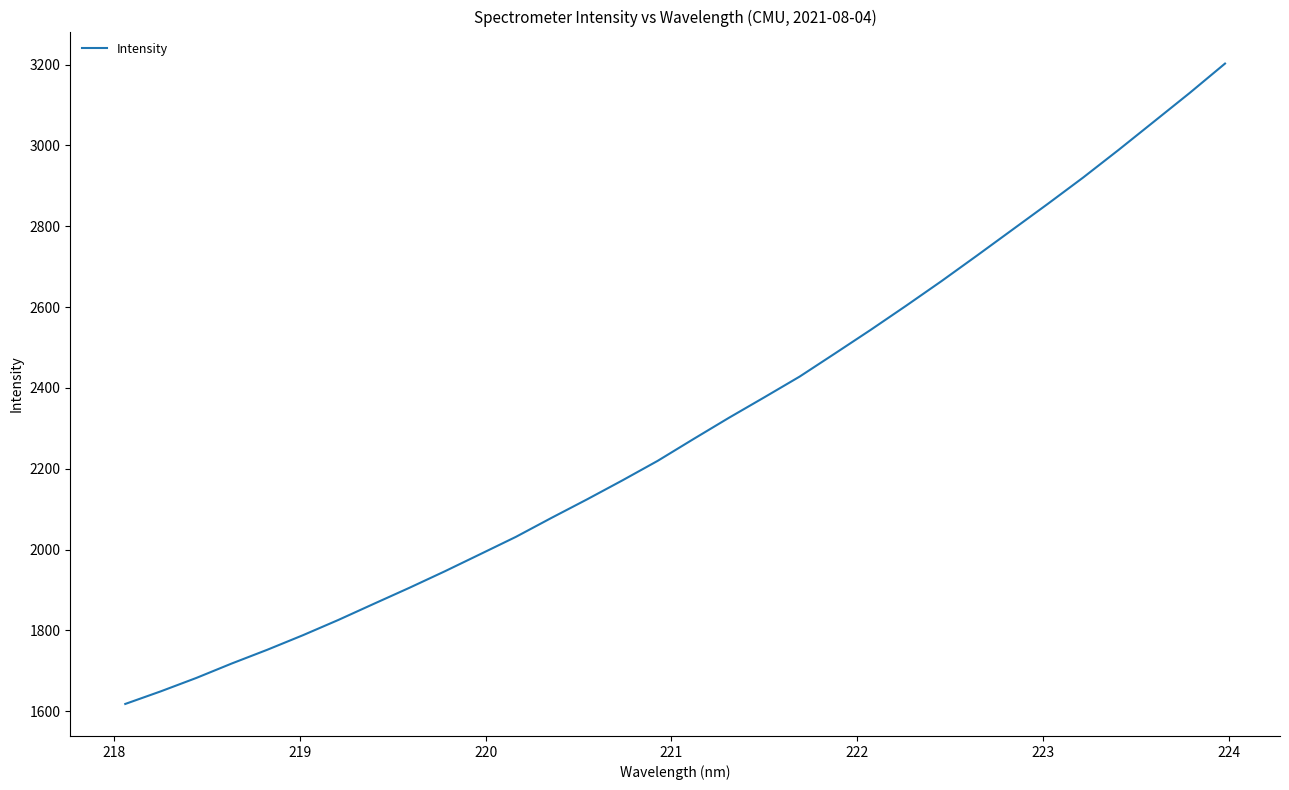

What is the greatest value displayed?

3202.4